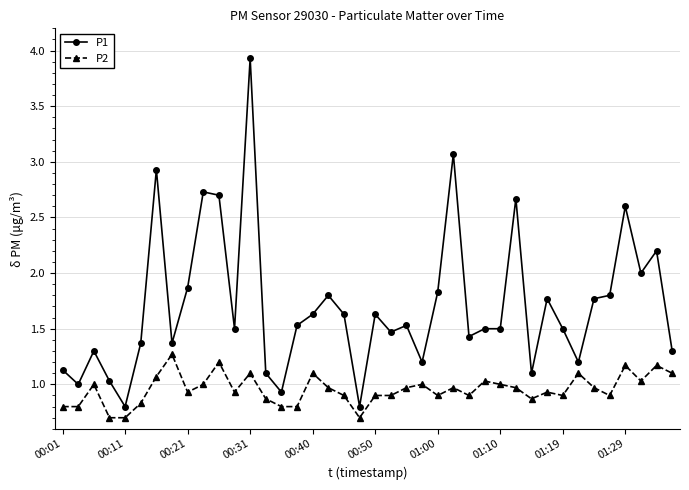

Reading left to right, extract all data points from this chart.

P1: 1.1	1.0	1.3	1.0	0.8	1.4	2.9	1.4	1.9	2.7	2.7	1.5	3.9	1.1	0.9	1.5	1.6	1.8	1.6	0.8	1.6	1.5	1.5	1.2	1.8	3.1	1.4	1.5	1.5	2.7	1.1	1.8	1.5	1.2	1.8	1.8	2.6	2.0	2.2	1.3
P2: 0.8	0.8	1.0	0.7	0.7	0.8	1.1	1.3	0.9	1.0	1.2	0.9	1.1	0.9	0.8	0.8	1.1	1.0	0.9	0.7	0.9	0.9	1.0	1.0	0.9	1.0	0.9	1.0	1.0	1.0	0.9	0.9	0.9	1.1	1.0	0.9	1.2	1.0	1.2	1.1